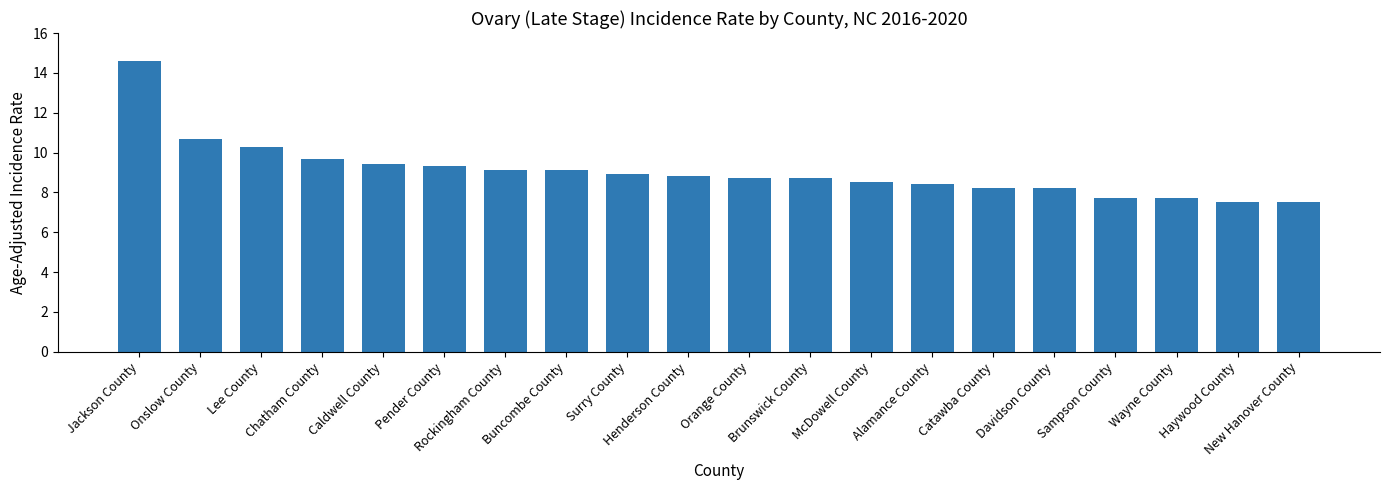

Read the value at Buncombe County.

9.1